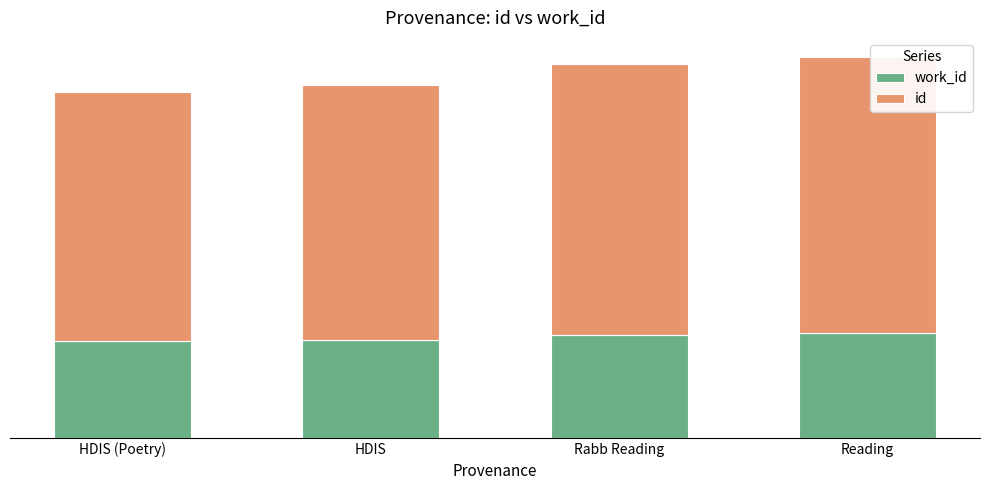

Rank the series by their average value, from lowest to highest.

work_id, id